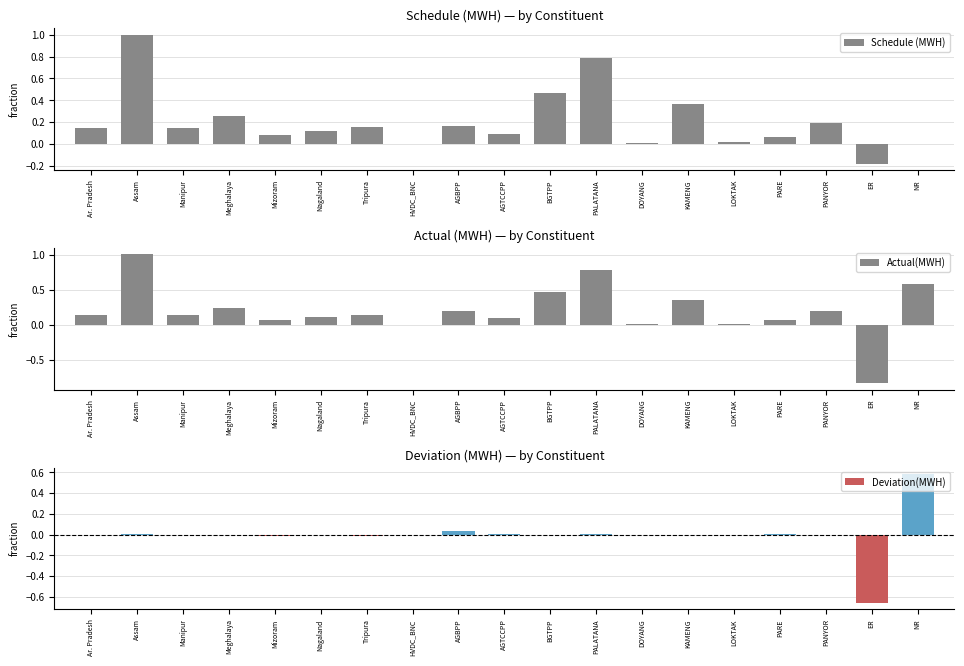

How many values in the Deviation(MWH) series exceed 0?

9